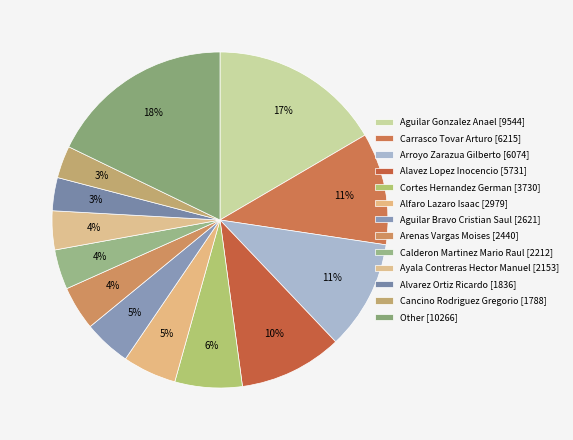

Which category has the biggest portion of the pie?

Aguilar Gonzalez Anael